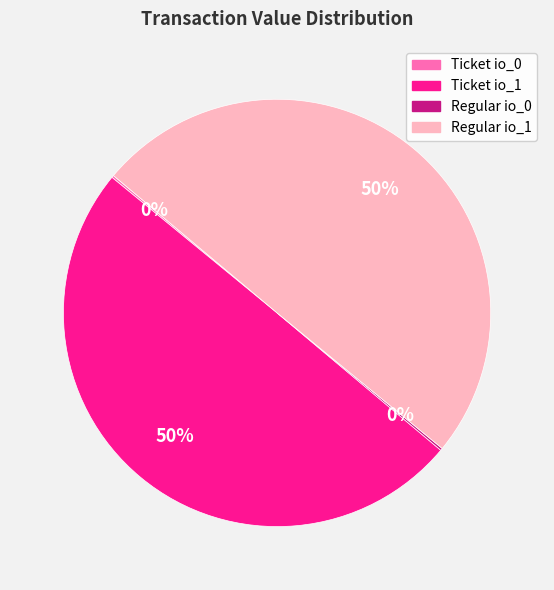

True or false: Regular io_1 accounts for 38% of the total.

False